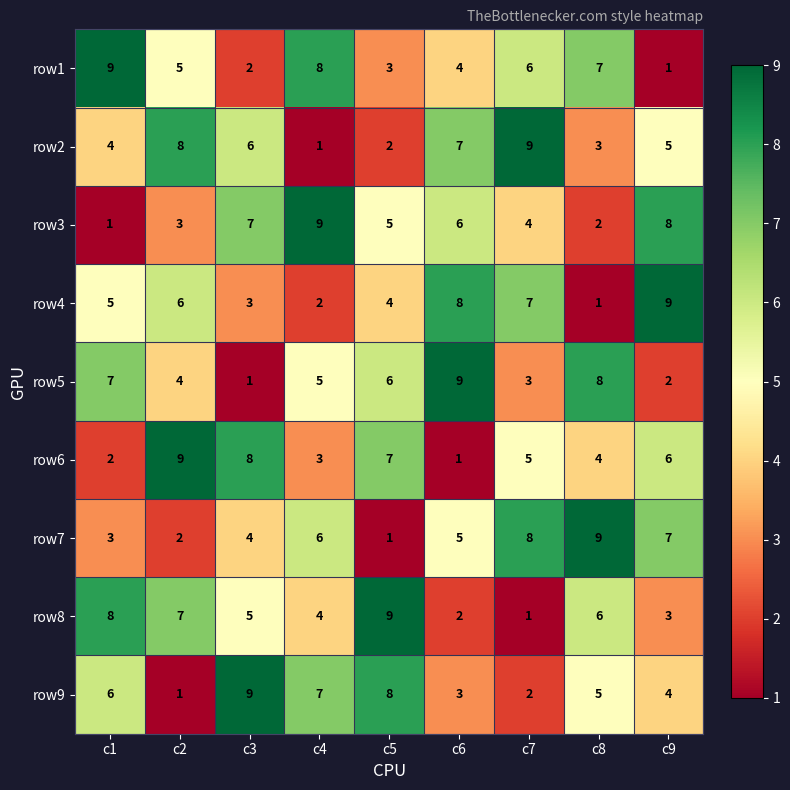

What is the difference between the maximum and minimum values in the row7 series?

8